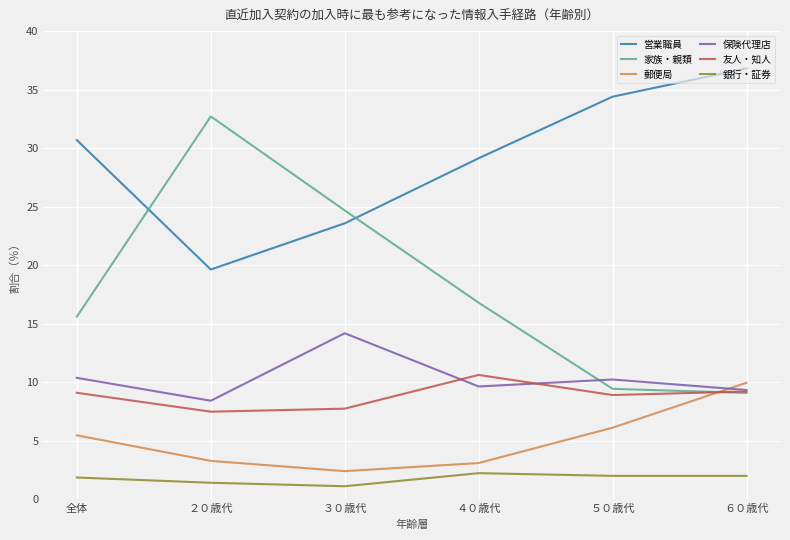

What is the difference between the highest and lowest values at 全体?

28.8